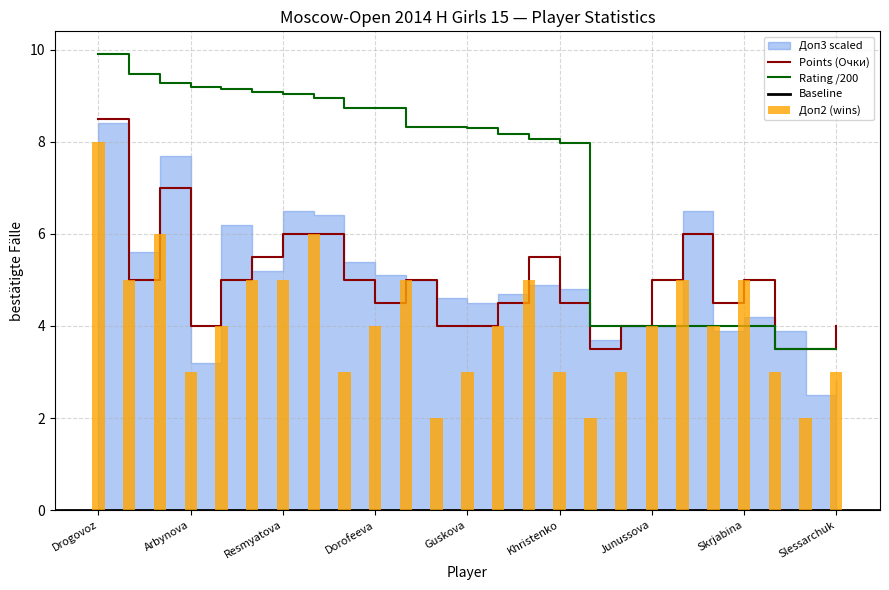

True or false: Rating has a value of 14.8 at Arutyunova Asya.

False